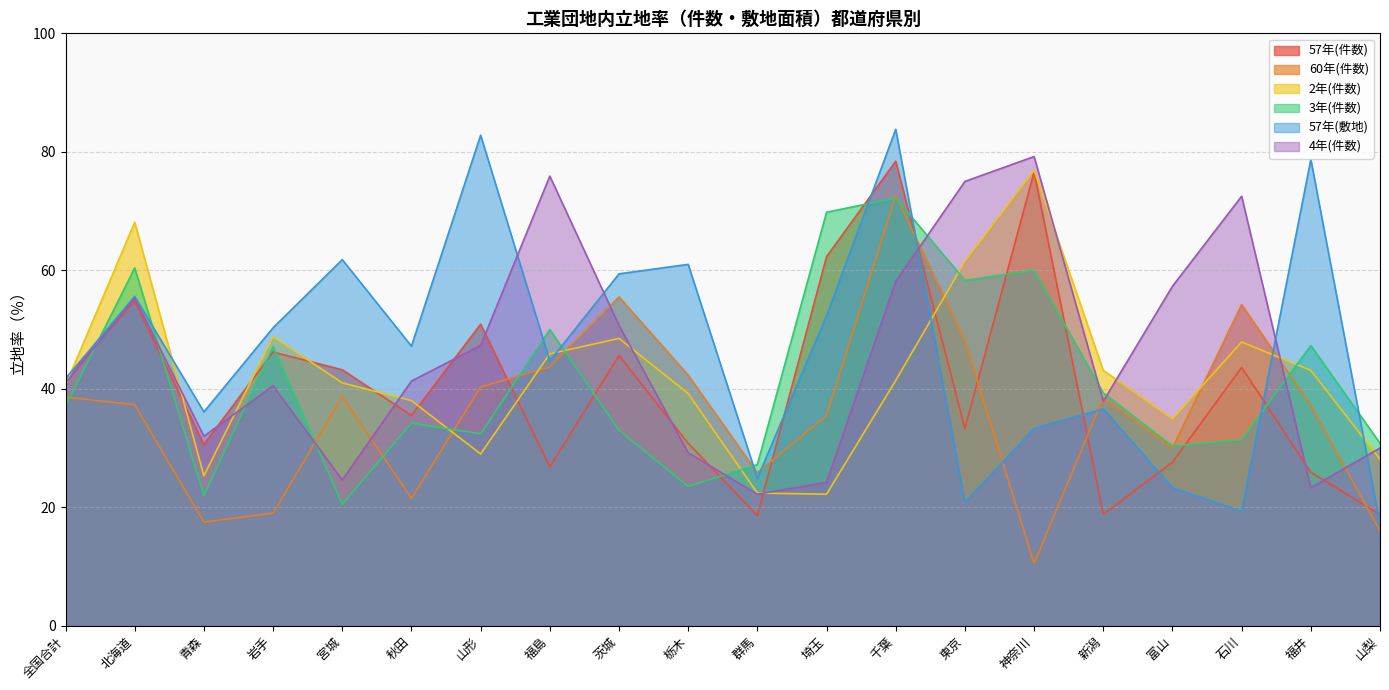

Does the chart display data point markers on the line(s)?

No